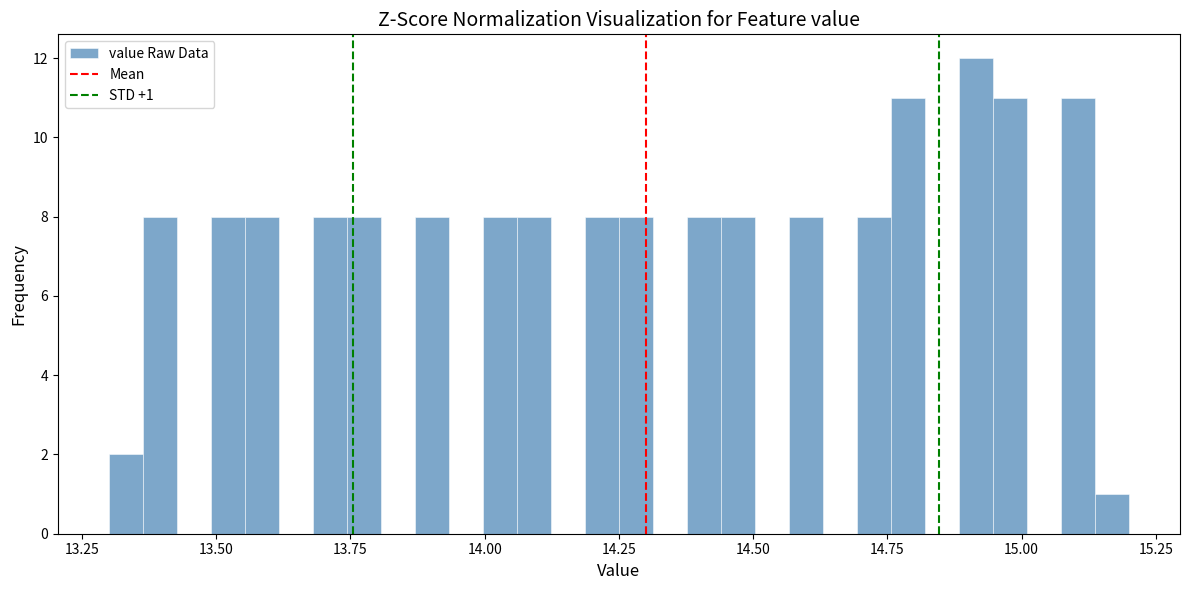

Around what value on the x-axis is the tallest bar? Give the approximate position of its centre, as read against the axis.

14.90